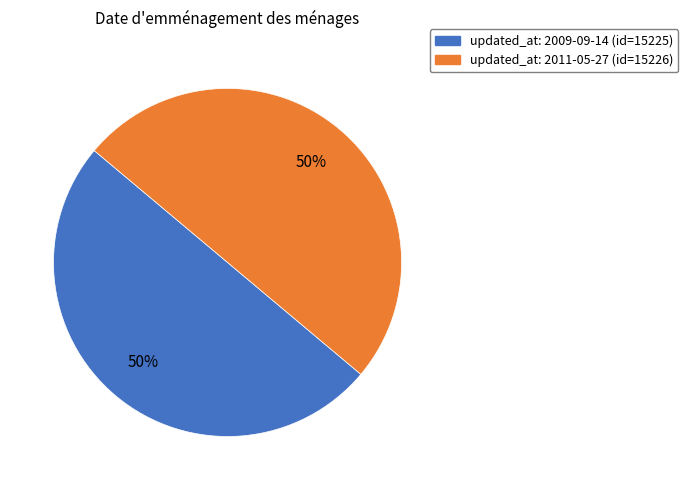

To the nearest percent, what is the average slice percentage?

50%